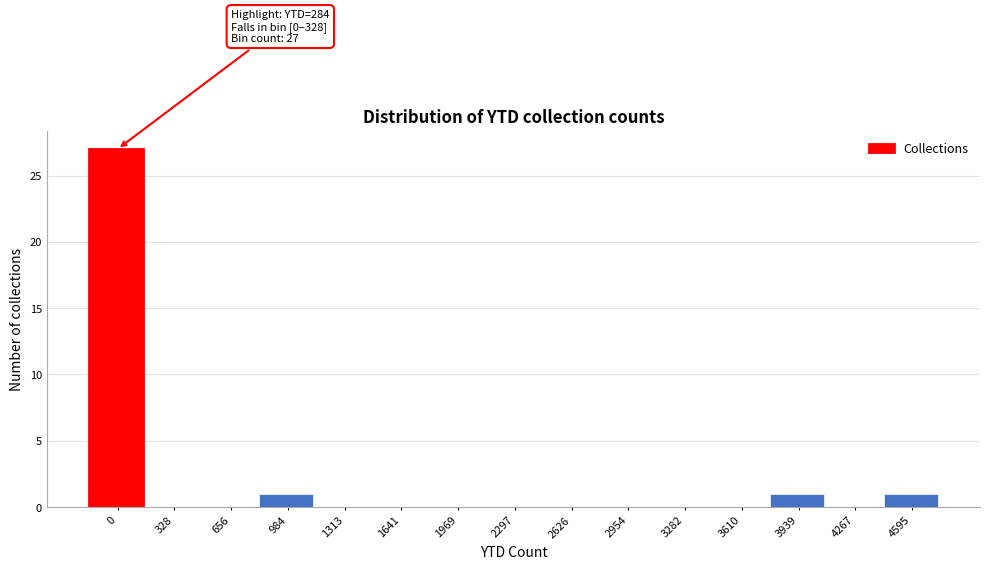

Reading right to left, list all the values displayed in this chart.

4595=1	4267=0	3939=1	3610=0	3282=0	2954=0	2626=0	2297=0	1969=0	1641=0	1313=0	984=1	656=0	328=0	0=27